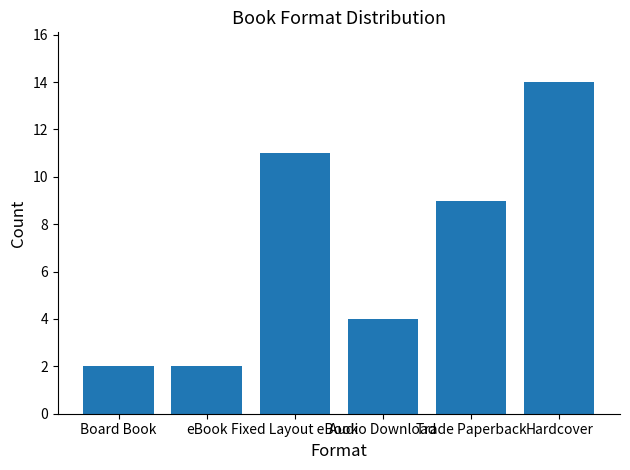

Reading left to right, transcribe all the data shown in this chart.

2	2	11	4	9	14